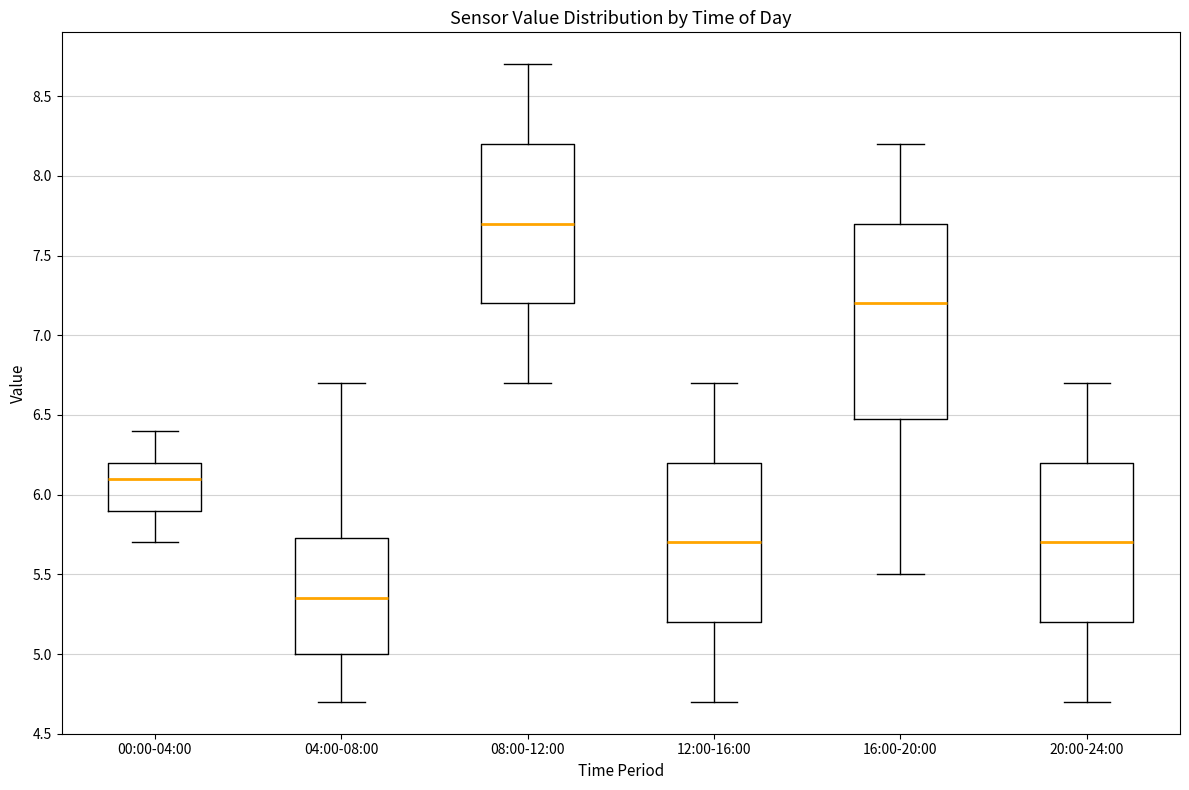

Reading left to right, transcribe this box plot: for each box, give where its median line is, the range the box spans, and where its two whiskers end, as read against the y-axis. The values are not printed on the chart, so give them approximately, as read against the axis.

00:00-04:00: median 6.10, box 5.90 to 6.20, whiskers 5.70 to 6.40
04:00-08:00: median 5.35, box 5.00 to 5.75, whiskers 4.70 to 6.70
08:00-12:00: median 7.70, box 7.20 to 8.20, whiskers 6.70 to 8.70
12:00-16:00: median 5.70, box 5.20 to 6.20, whiskers 4.70 to 6.70
16:00-20:00: median 7.20, box 6.50 to 7.70, whiskers 5.50 to 8.20
20:00-24:00: median 5.70, box 5.20 to 6.20, whiskers 4.70 to 6.70